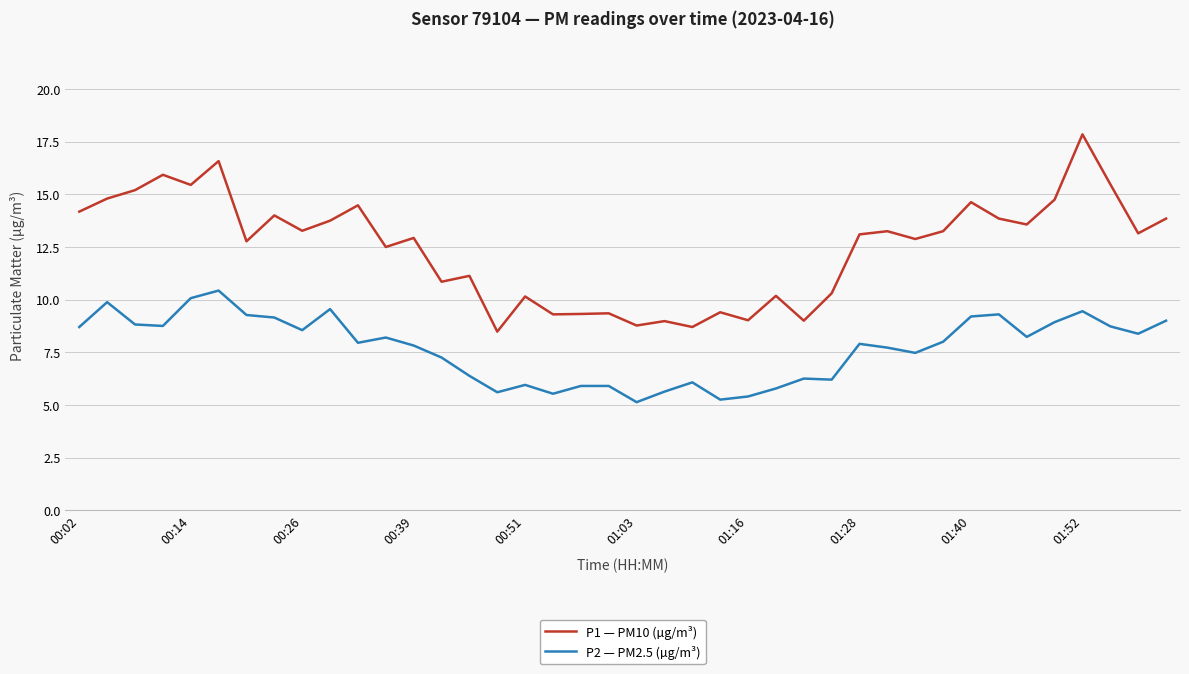

What is the smallest value displayed?

5.1